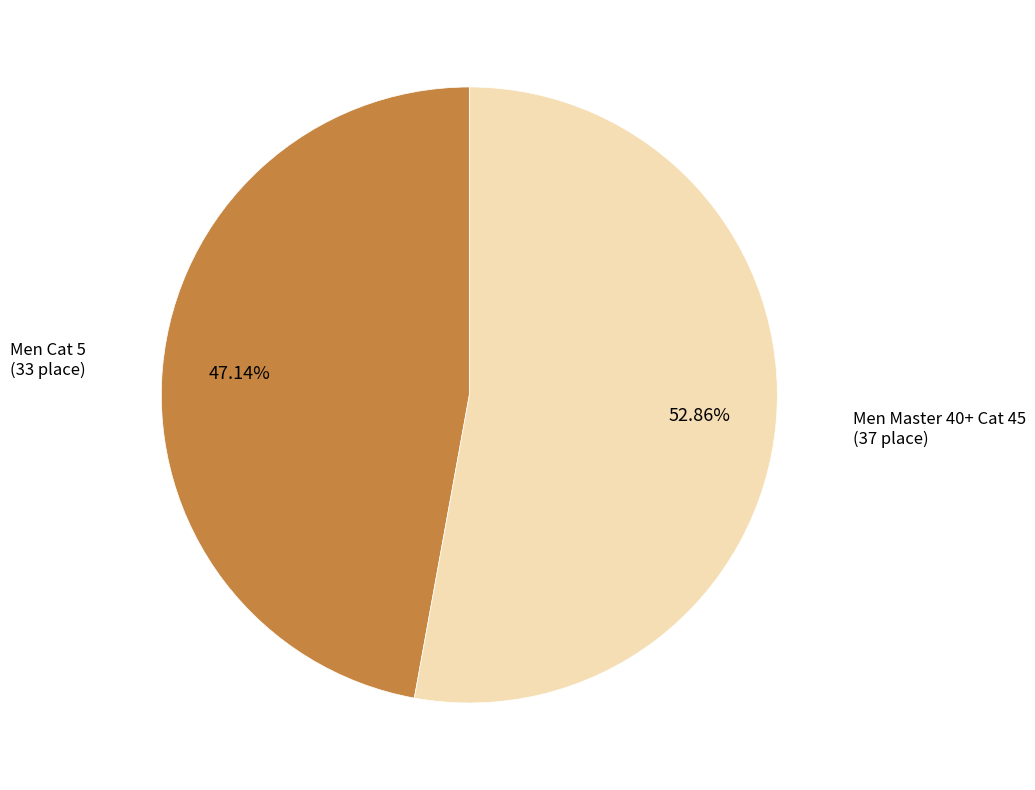

Does Men Cat 5 account for over 50% of the chart?

No